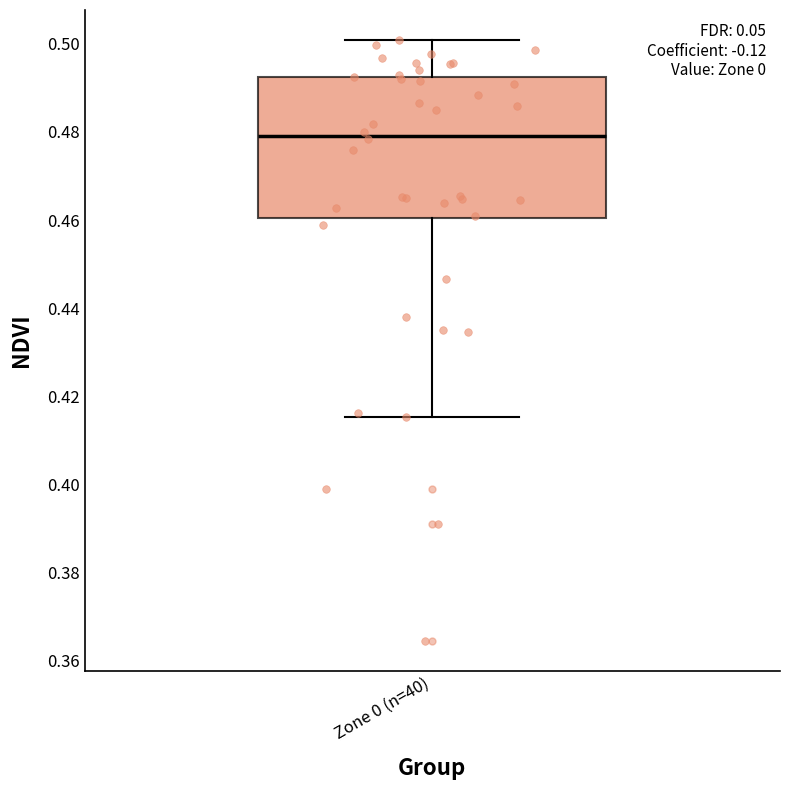

Read this box plot against the y-axis: the position of the median line, the range covered by the box, and the ends of both whiskers. The values are not printed on the chart, so give them approximately, as read against the axis.

median 0.480, box 0.460 to 0.492, whiskers 0.416 to 0.500